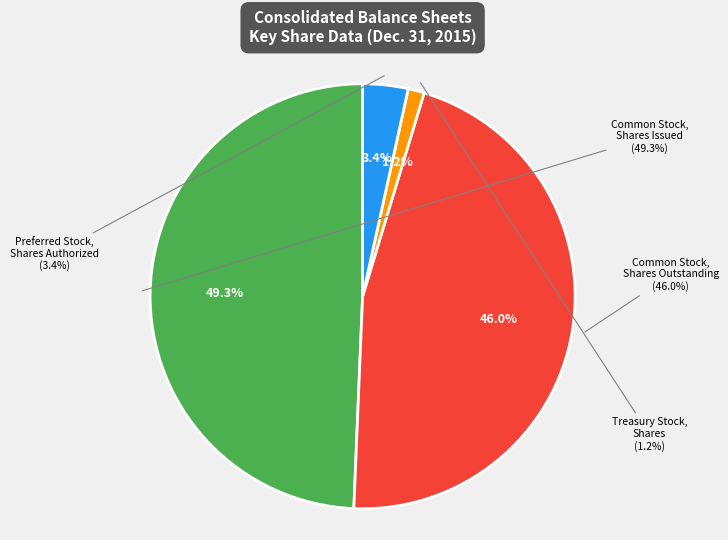

What is the total percentage of Treasury Stock, Shares and Common Stock, Shares Issued?

50.6%